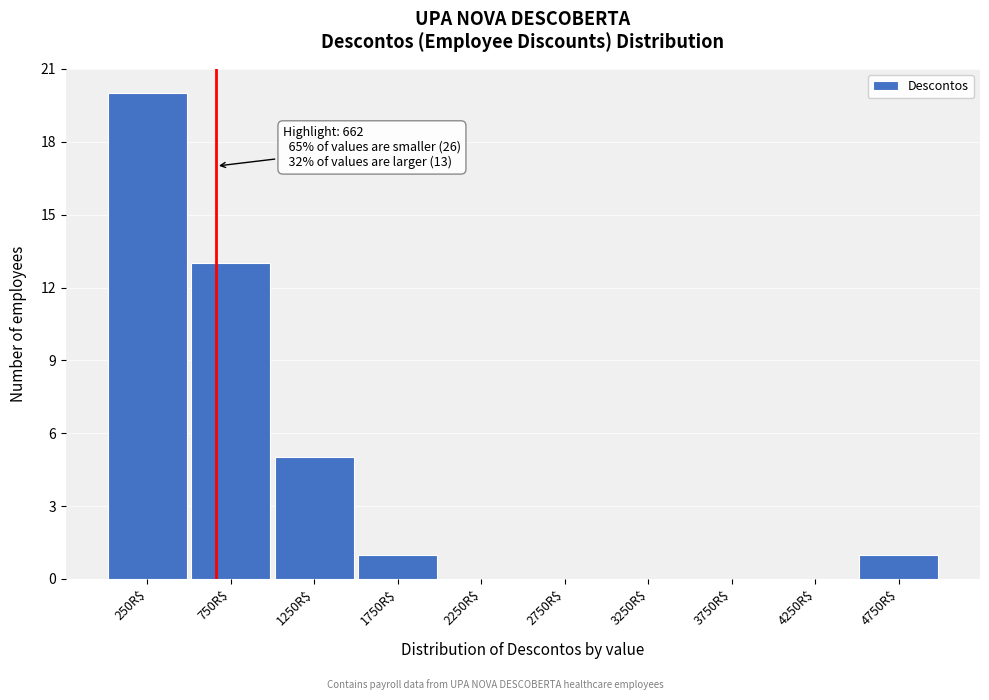

Which range on the x-axis has the tallest bar?

0 to 500